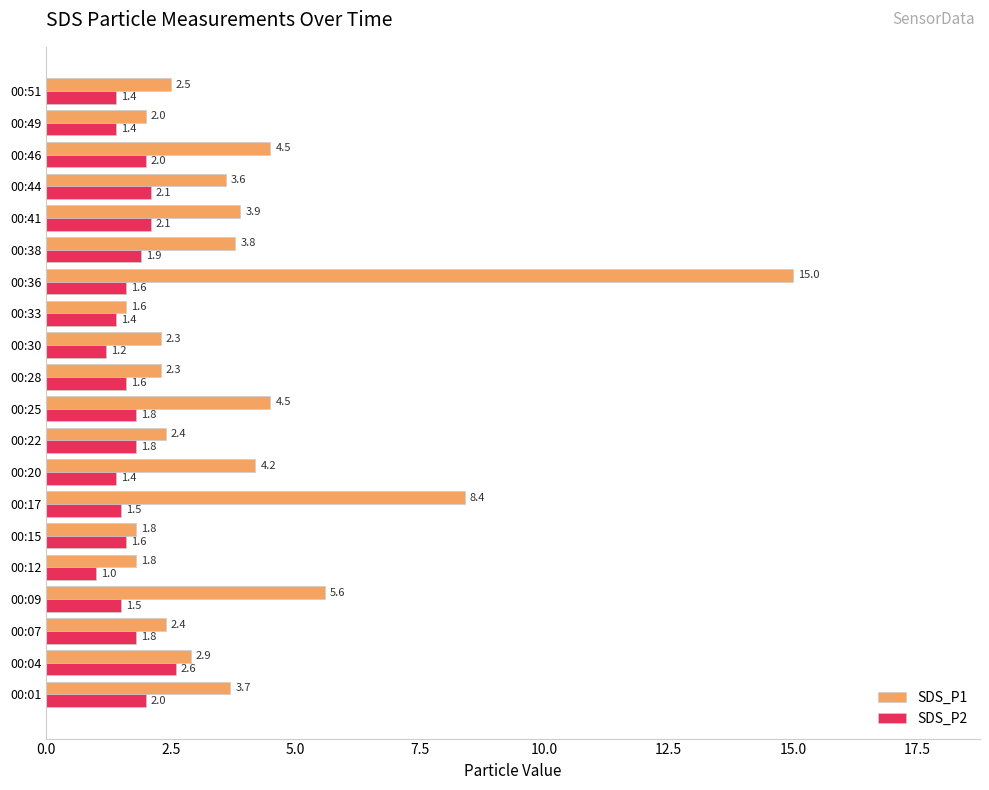

List the series in order of their overall mean, lowest first.

SDS_P2, SDS_P1